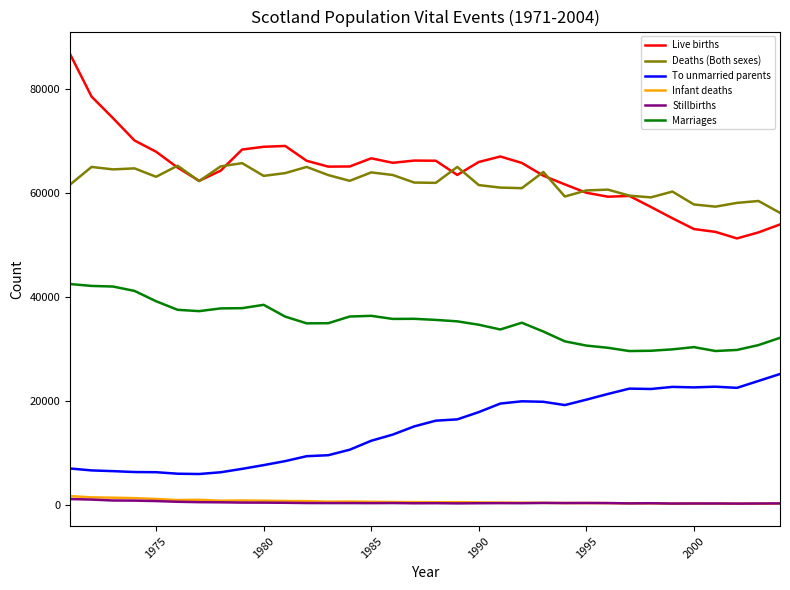

Which series has the widest spread of values?

Live births